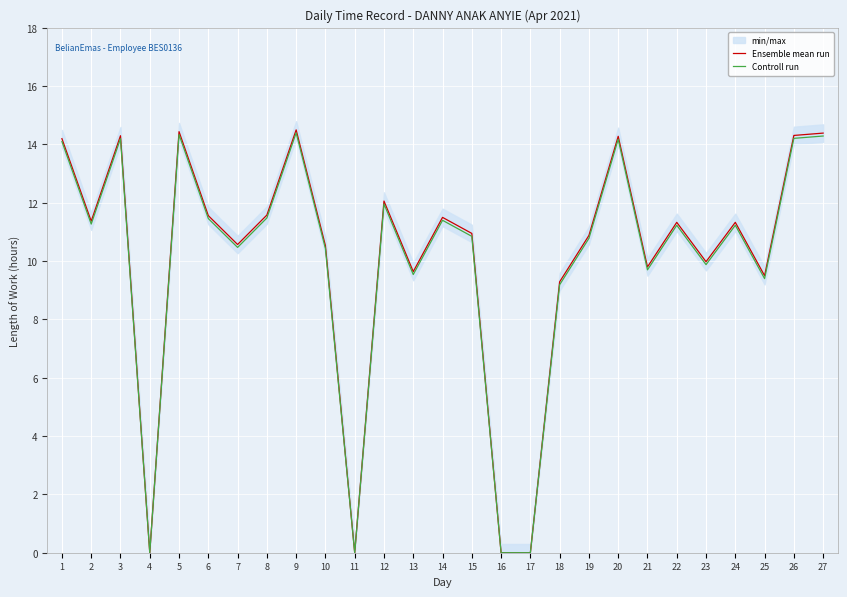

Rank the series by their maximum value, from lowest to highest.

Controll run, Ensemble mean run